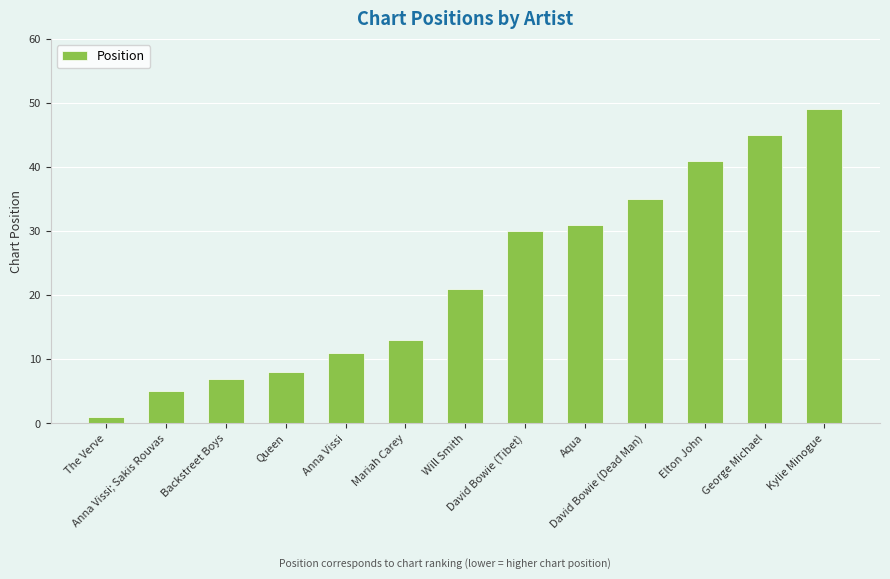

Is it true that the value at Backstreet Boys is 7?

True